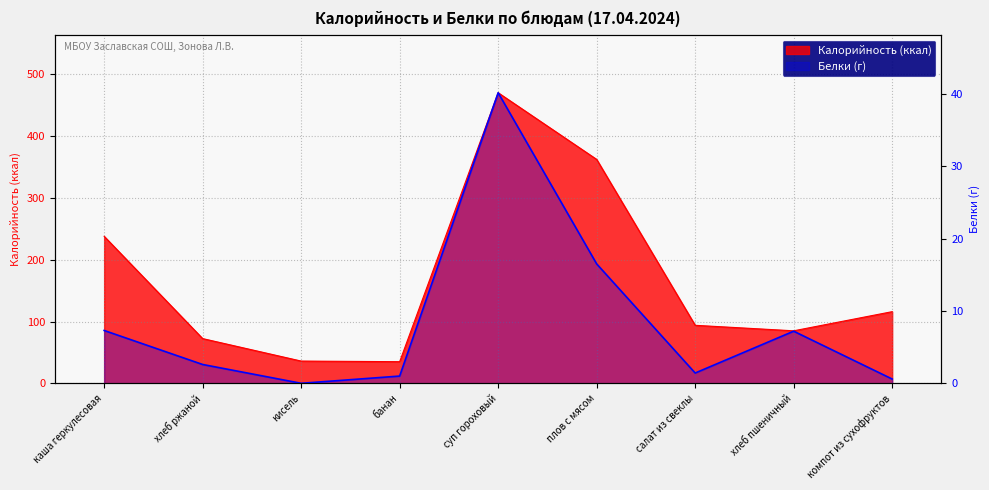

At which category does Калорийность reach its first local peak?

суп гороховый